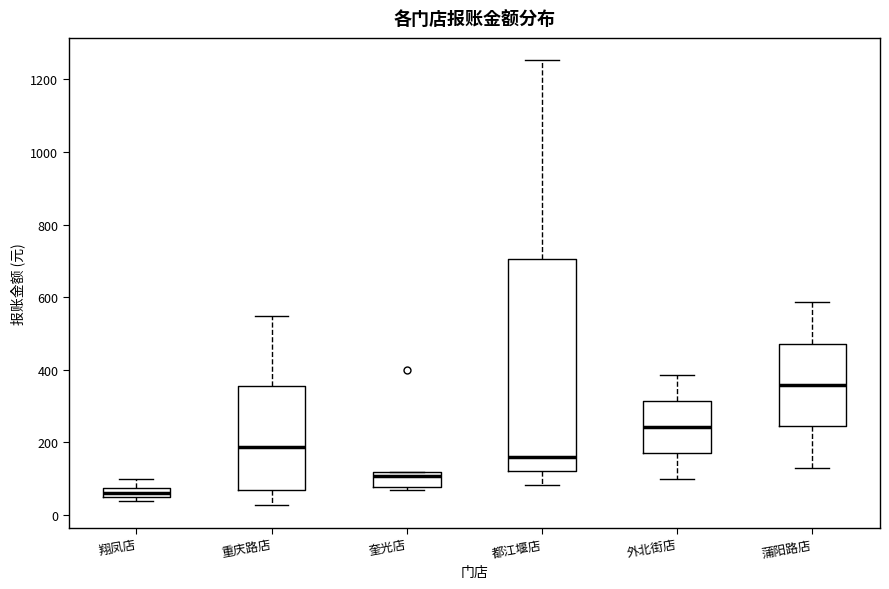

Which box has the highest median line?

蒲阳路店